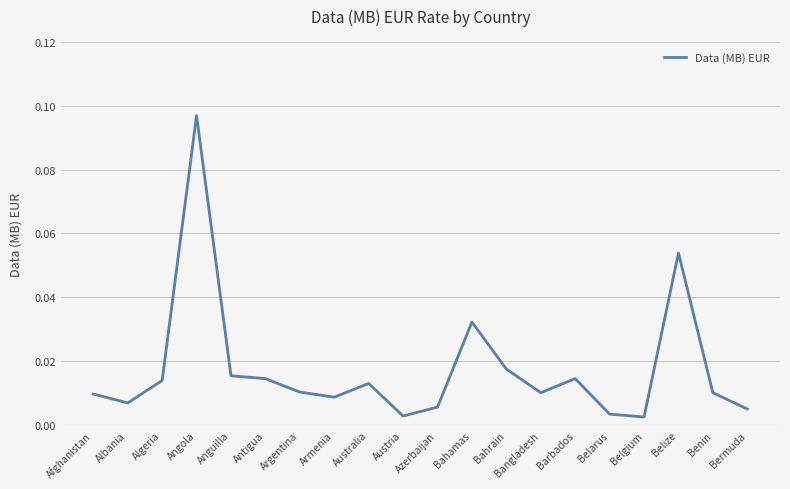

Between Belgium and Belize, which is larger?

Belize